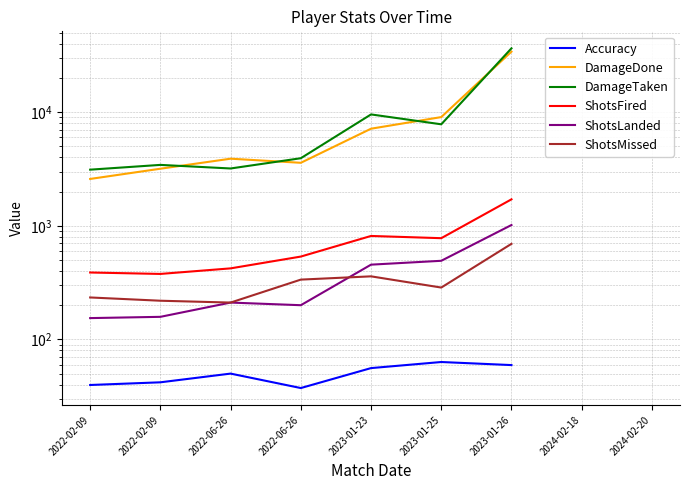

How many values in the ShotsLanded series are below 289?

4